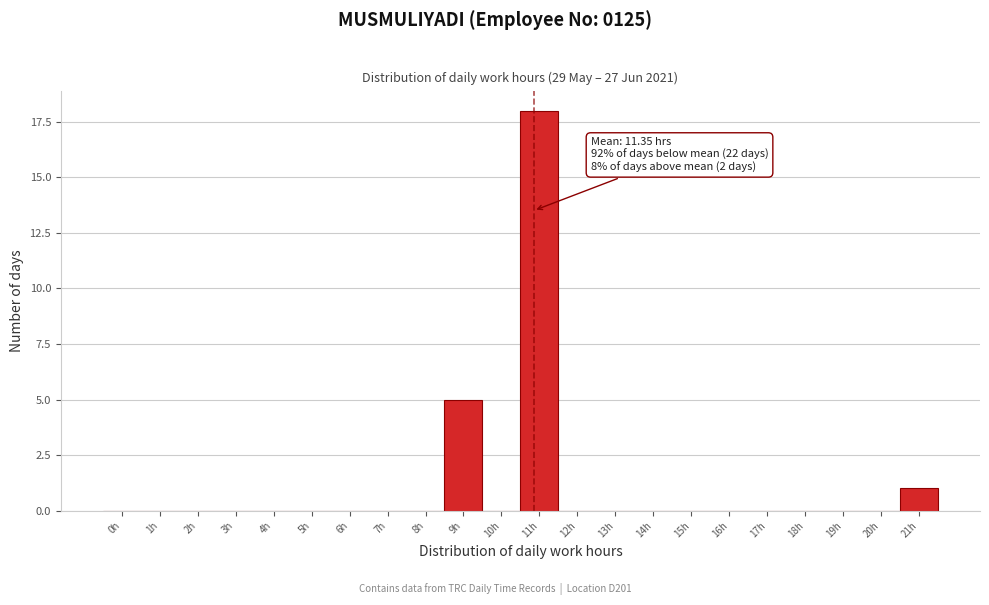

Reading left to right, transcribe all the data shown in this chart.

0h=0	1h=0	2h=0	3h=0	4h=0	5h=0	6h=0	7h=0	8h=0	9h=5	10h=0	11h=18	12h=0	13h=0	14h=0	15h=0	16h=0	17h=0	18h=0	19h=0	20h=0	21h=1